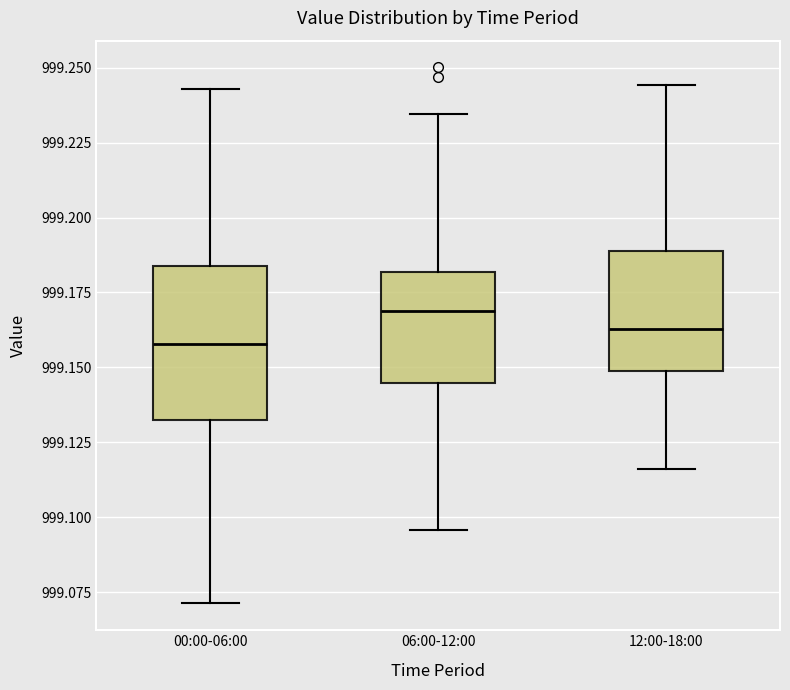

Which box has the highest median line?

06:00-12:00